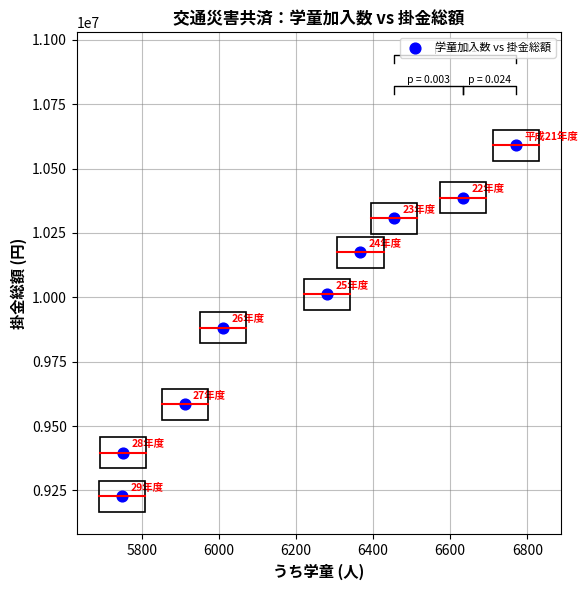

What is the average X value?

6214